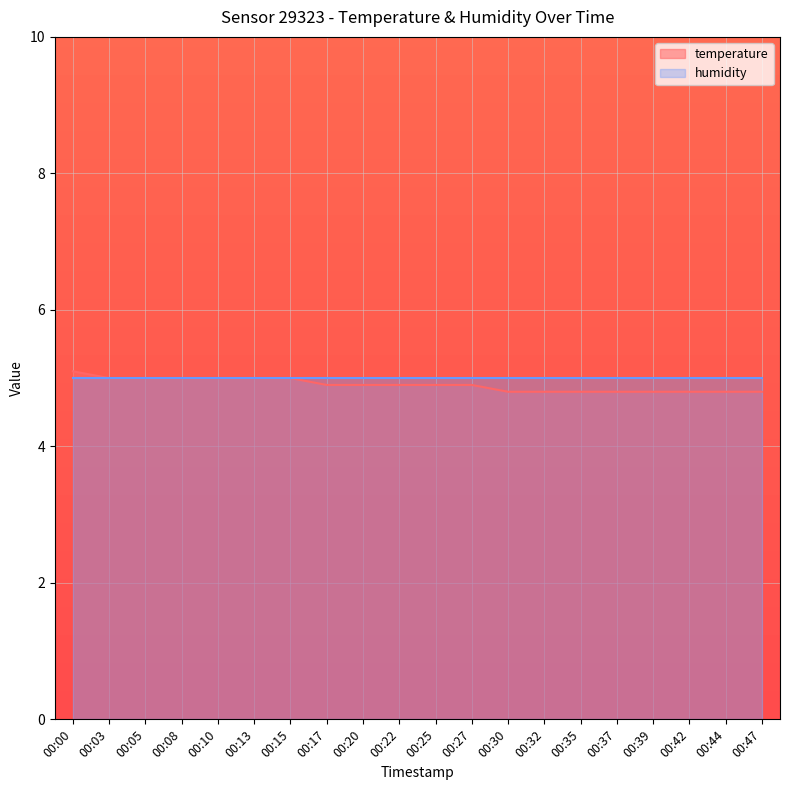

How many values are between 4 and 5?

19